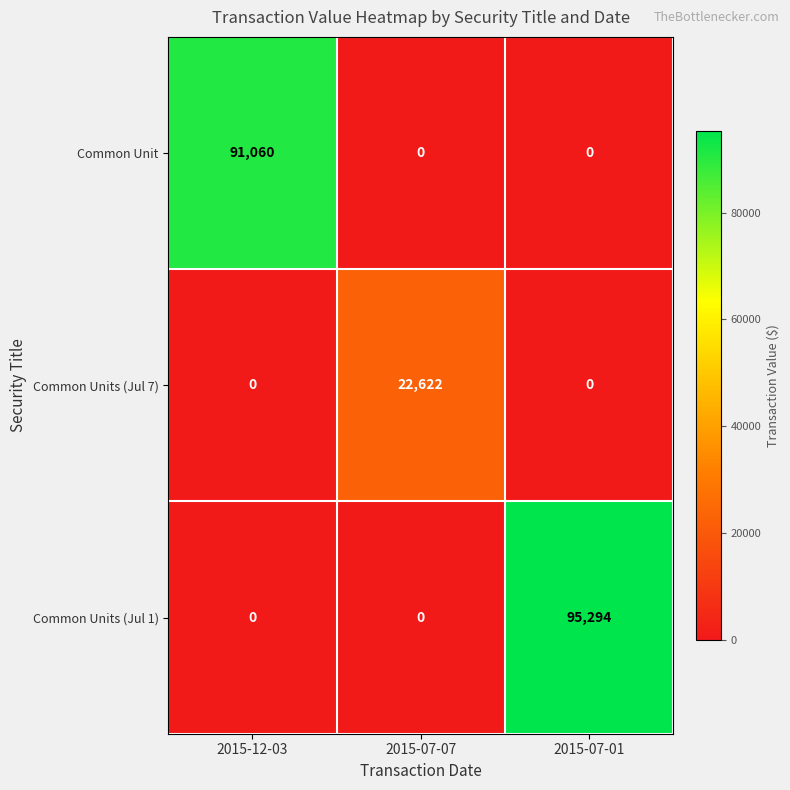

Which series has the largest range (max minus min)?

Common Units (Jul 1)